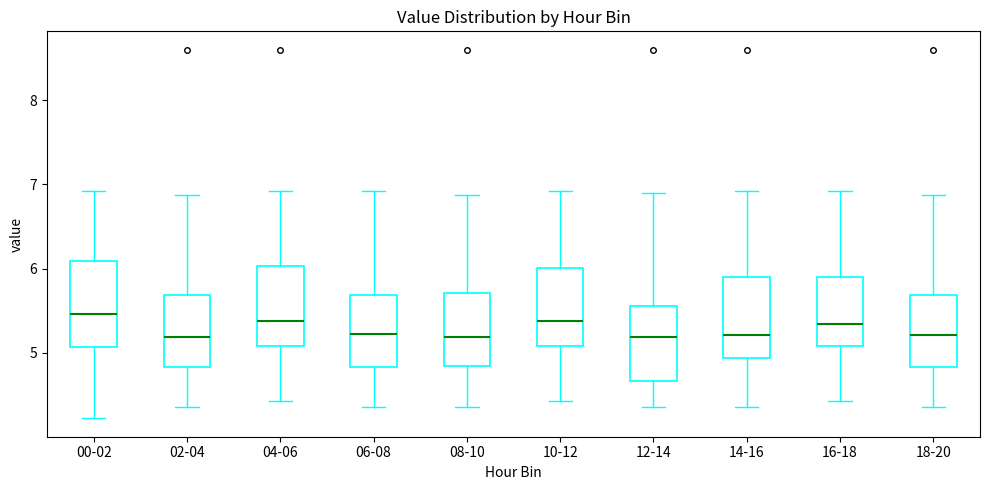

Reading left to right, transcribe this box plot: for each box, give where its median line is, the range the box spans, and where its two whiskers end, as read against the y-axis. The values are not printed on the chart, so give them approximately, as read against the axis.

00-02: median 5.5, box 5.1 to 6.1, whiskers 4.2 to 6.9
02-04: median 5.2, box 4.8 to 5.7, whiskers 4.4 to 6.9
04-06: median 5.4, box 5.1 to 6.0, whiskers 4.4 to 6.9
06-08: median 5.2, box 4.8 to 5.7, whiskers 4.4 to 6.9
08-10: median 5.2, box 4.8 to 5.7, whiskers 4.4 to 6.9
10-12: median 5.4, box 5.1 to 6.0, whiskers 4.4 to 6.9
12-14: median 5.2, box 4.7 to 5.6, whiskers 4.4 to 6.9
14-16: median 5.2, box 4.9 to 5.9, whiskers 4.4 to 6.9
16-18: median 5.3, box 5.1 to 5.9, whiskers 4.4 to 6.9
18-20: median 5.2, box 4.8 to 5.7, whiskers 4.4 to 6.9